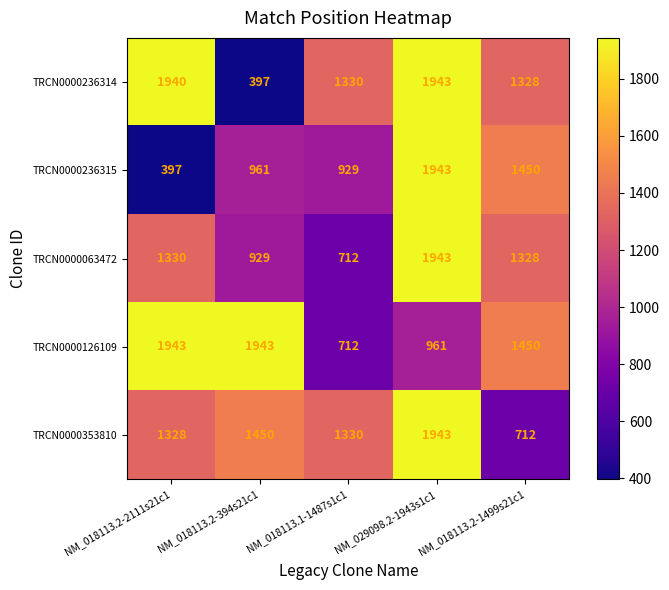

What is the greatest value displayed?

1943